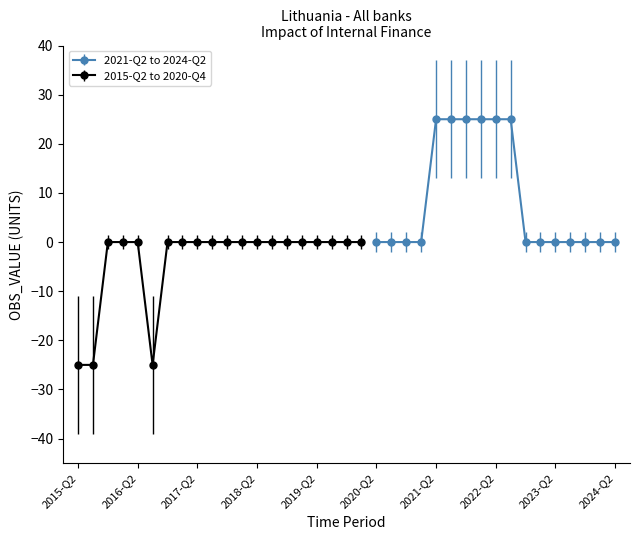

What is the greatest value displayed?

25